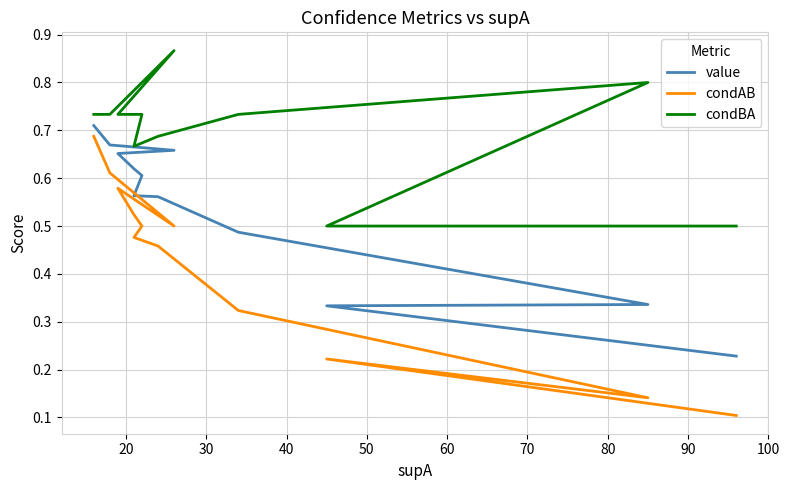

The value of value at 30 is 0.2. True or false?

False